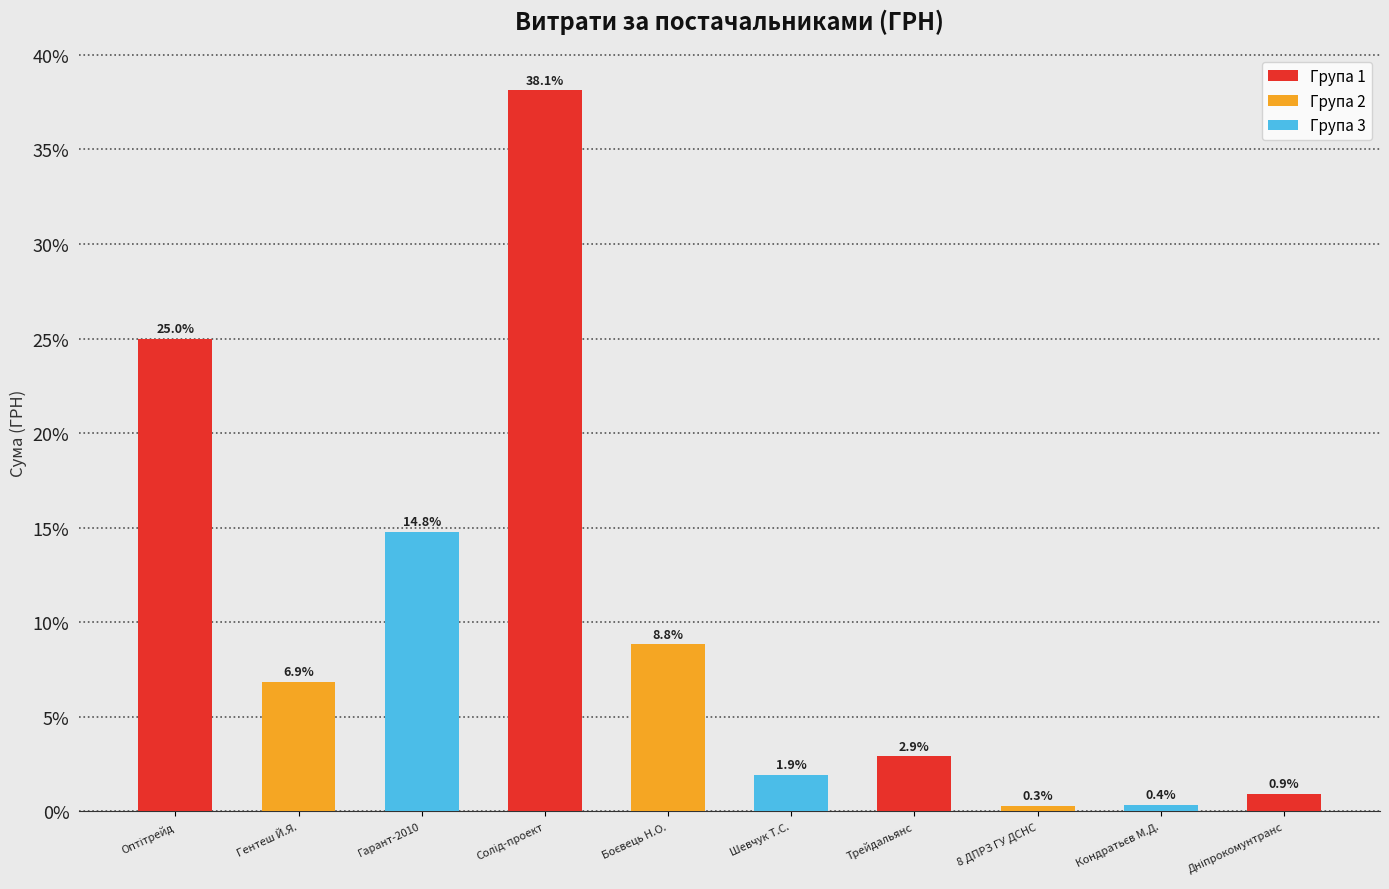

What is the difference between the second highest and minimum values?

24.7